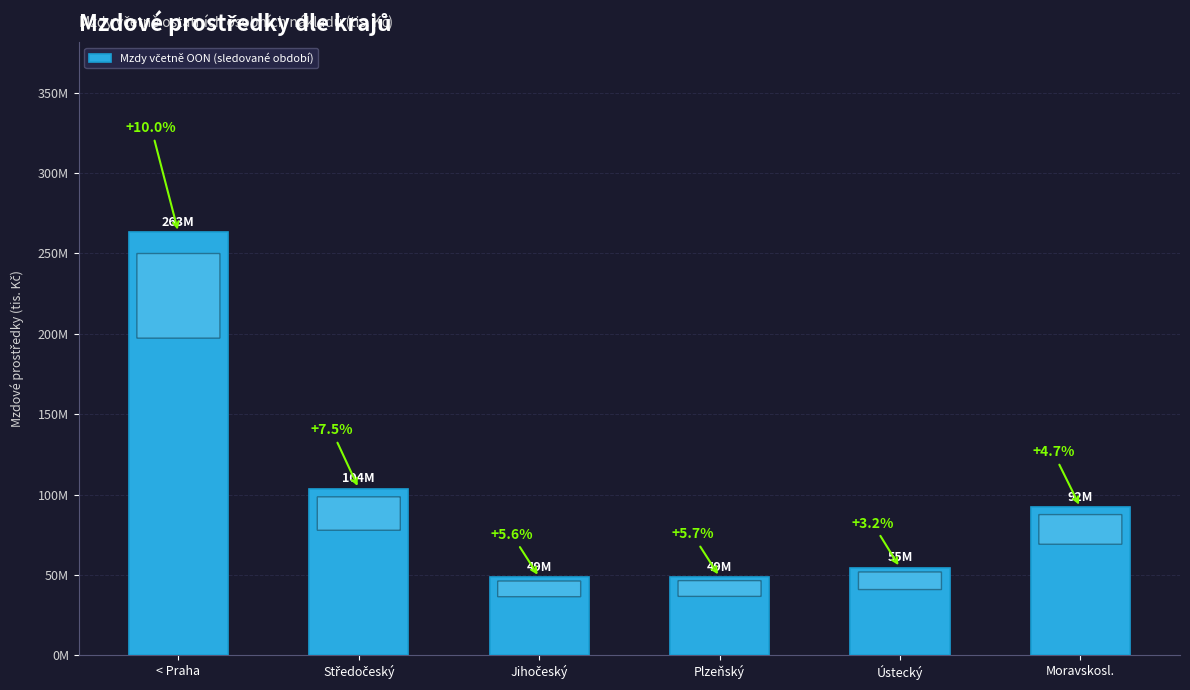

What is the value of the 4th bar from the left?

48888562.0